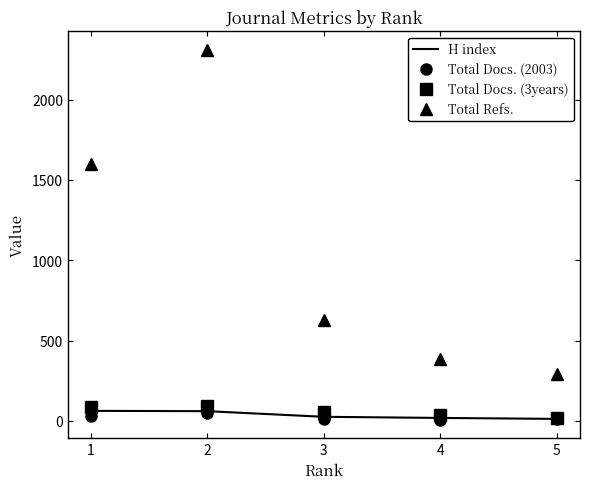

True or false: Total Refs. and Total Docs. (3years) intersect in this chart.

False